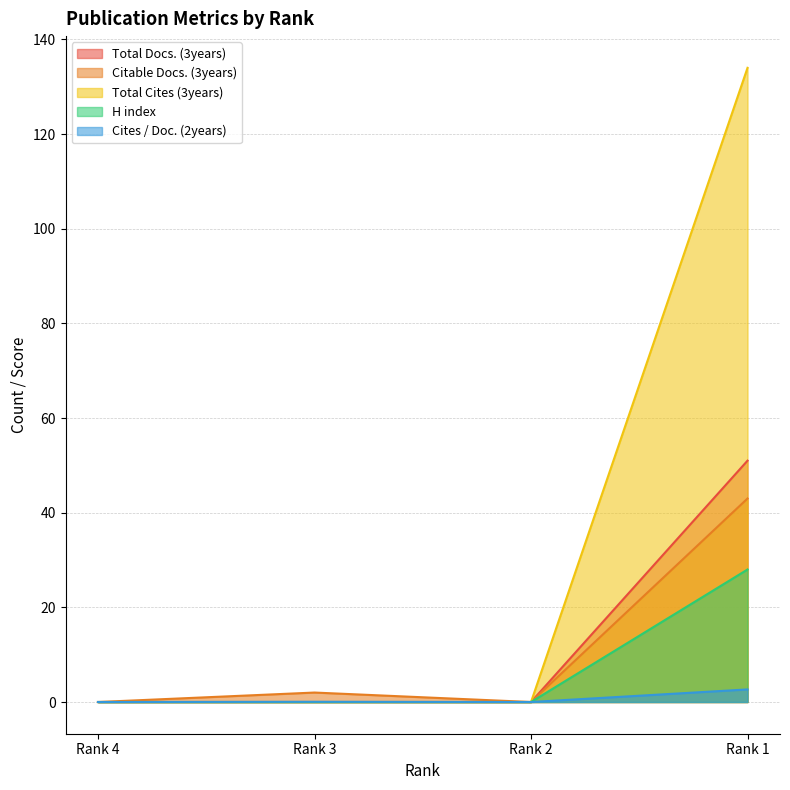

The value of H index at Rank 3 is 15.6. True or false?

False